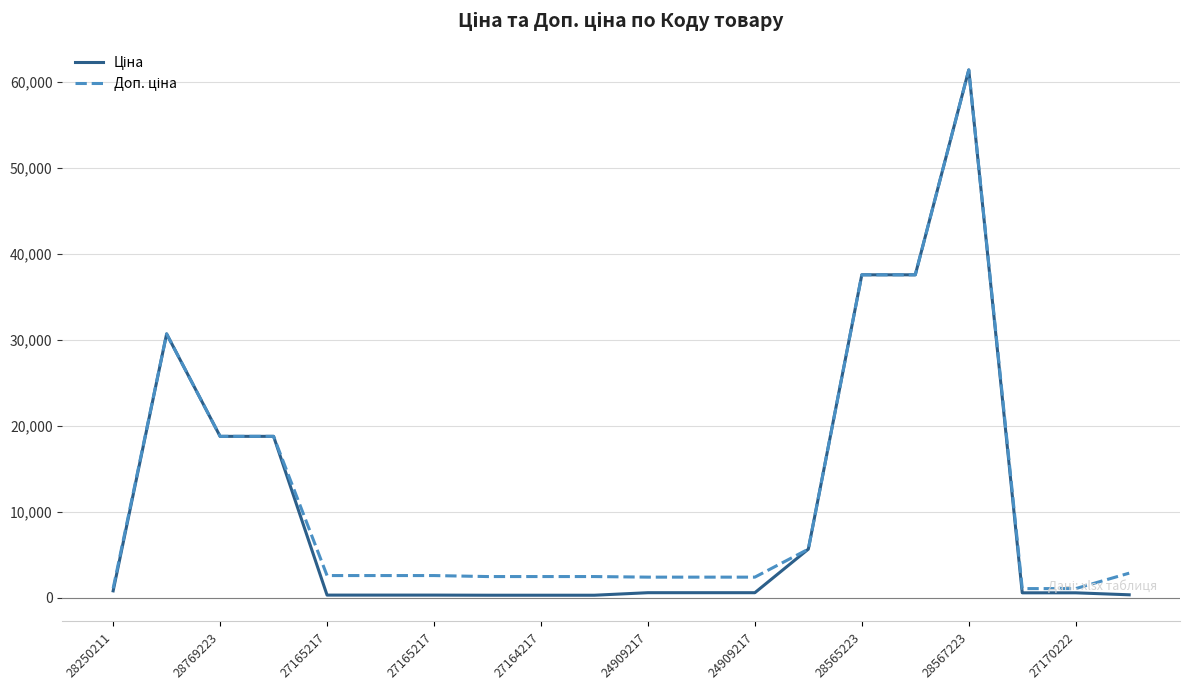

What is the maximum value shown in the chart?

61434.3